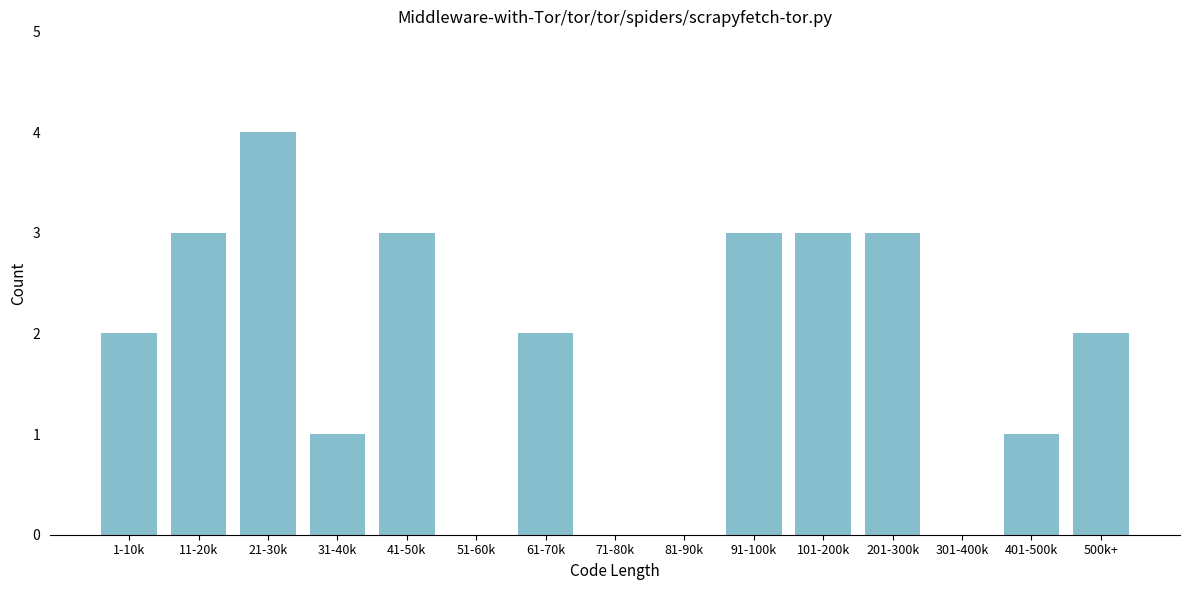

Reading left to right, what are all the values shown in this chart?

1-10k=2	11-20k=3	21-30k=4	31-40k=1	41-50k=3	51-60k=0	61-70k=2	71-80k=0	81-90k=0	91-100k=3	101-200k=3	201-300k=3	301-400k=0	401-500k=1	500k+=2